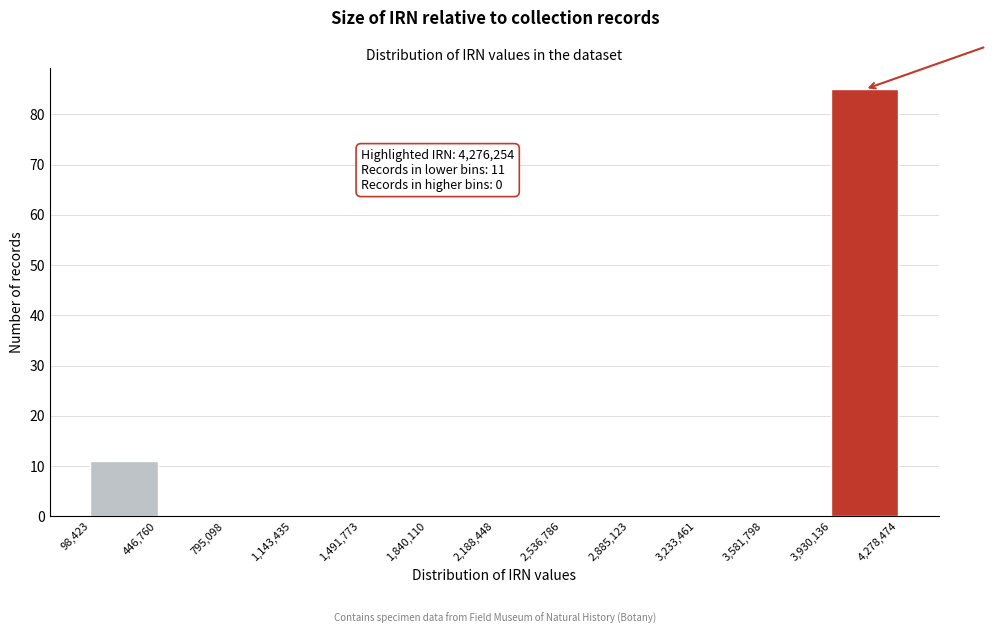

Which range on the x-axis has the tallest bar?

3,930,136 to 4,278,474